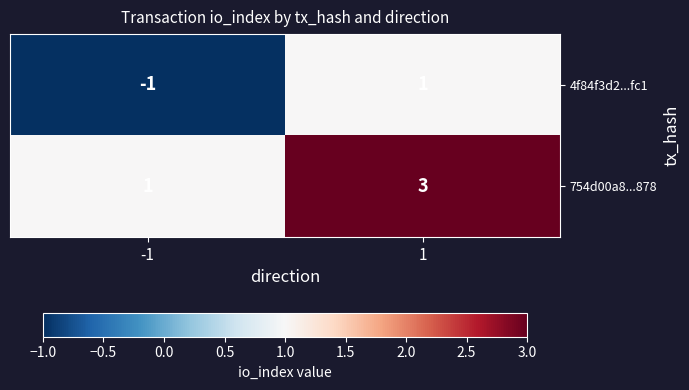

What is the difference between the highest and lowest values at 1?

2